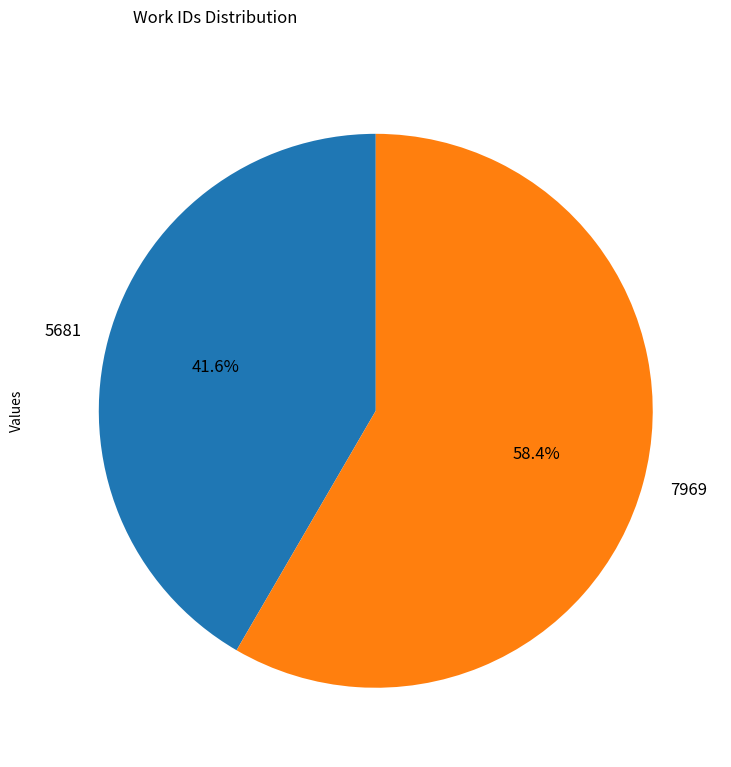

To the nearest percent, what percentage of the pie is 7969?

58%